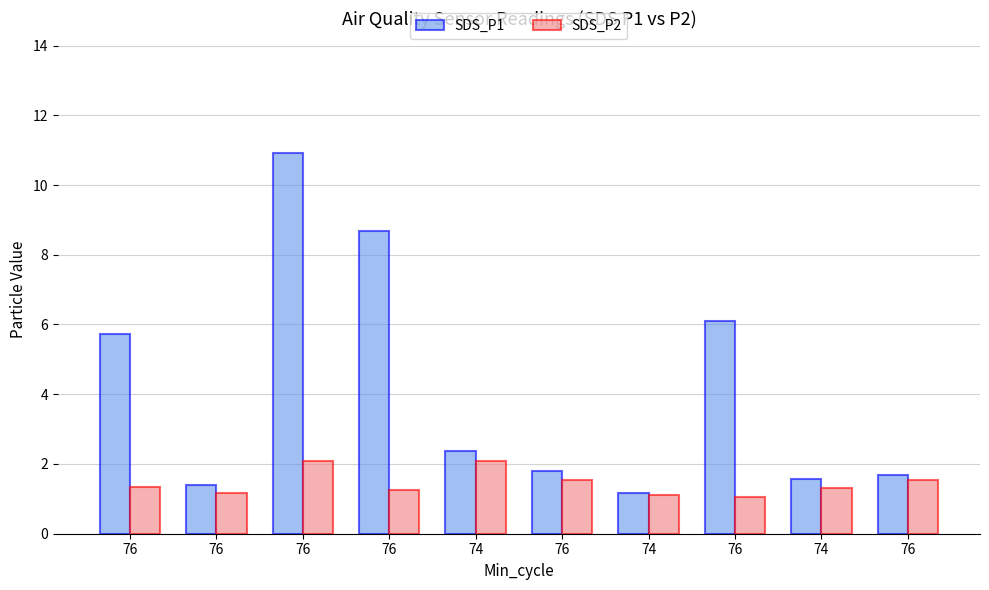

Which series has the largest range (max minus min)?

SDS_P1